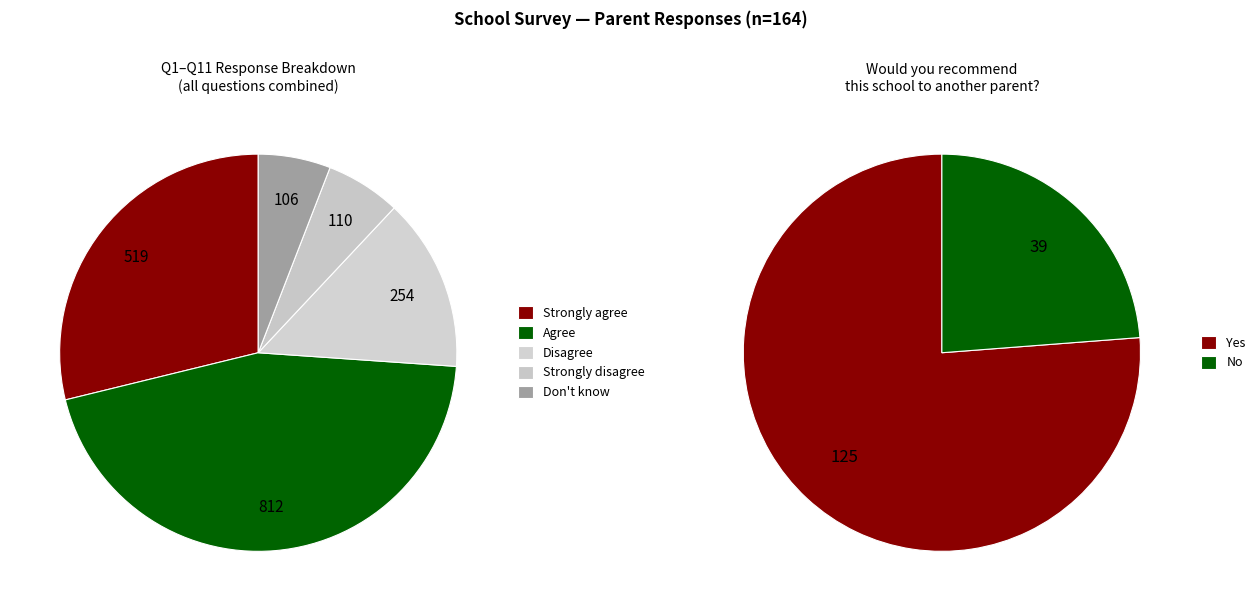

To the nearest percent, what is the difference between the largest and smallest slice percentages?

52%